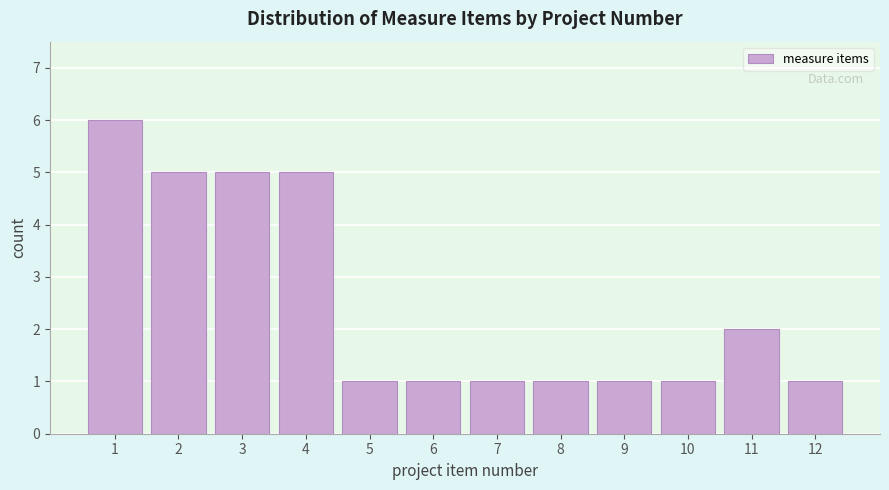

Reading right to left, list all the values displayed in this chart.

1	2	1	1	1	1	1	1	5	5	5	6